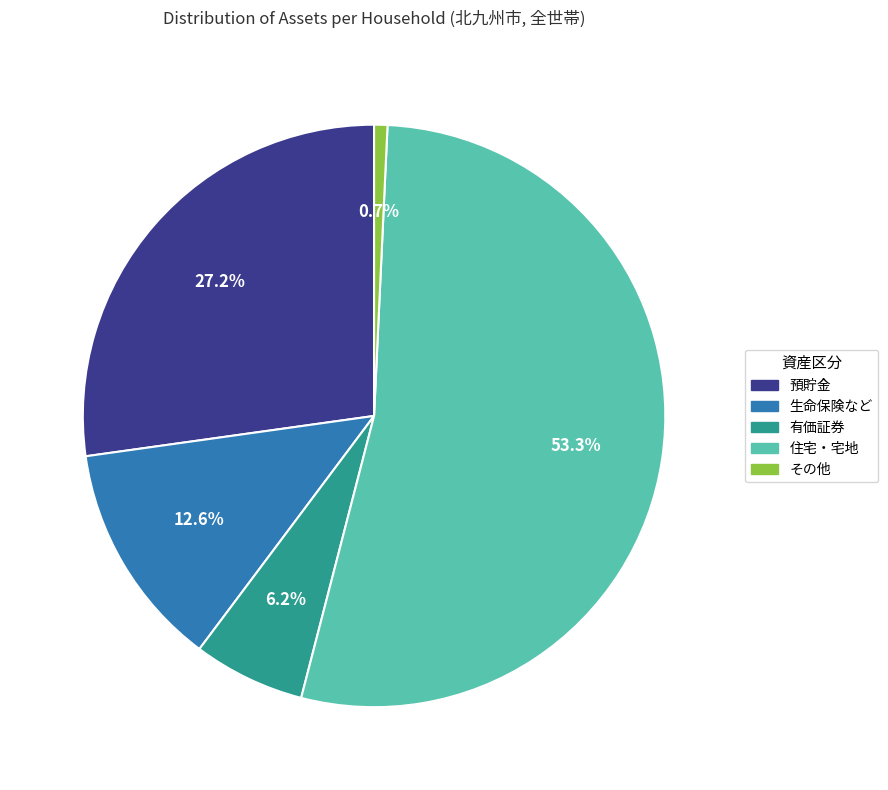

What is the total percentage of 住宅・宅地 and 有価証券?

59.5%